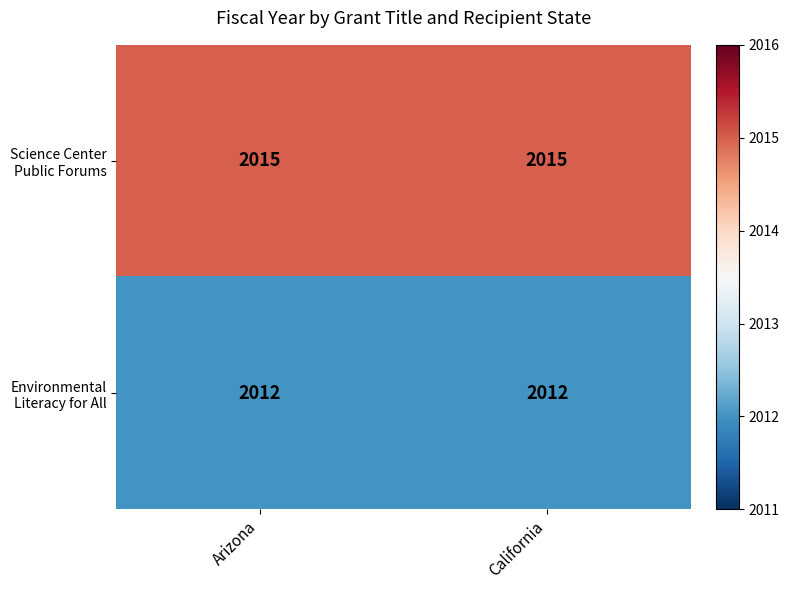

What is the minimum value shown in the chart?

2012